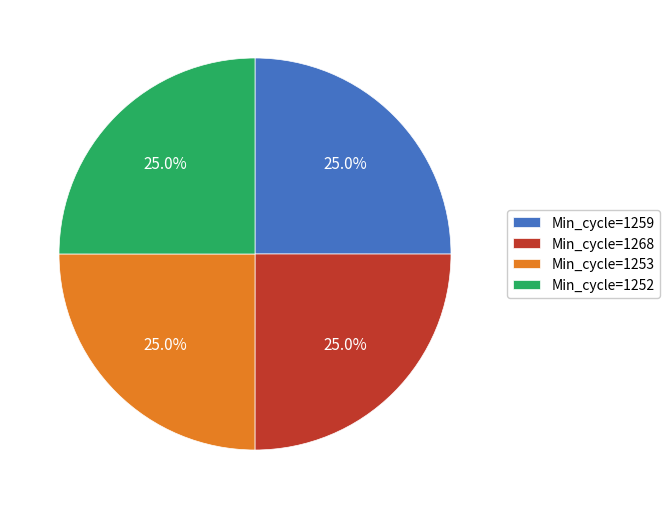

Is there any slice that represents more than half of the pie?

No